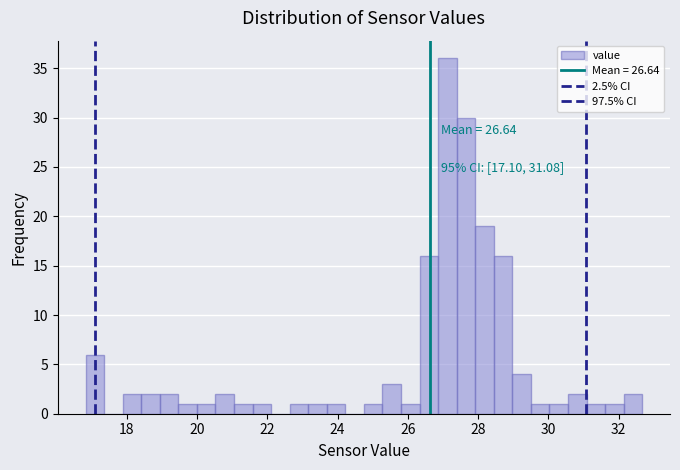

Around what value on the x-axis is the tallest bar? Give the approximate position of its centre, as read against the axis.

27.2